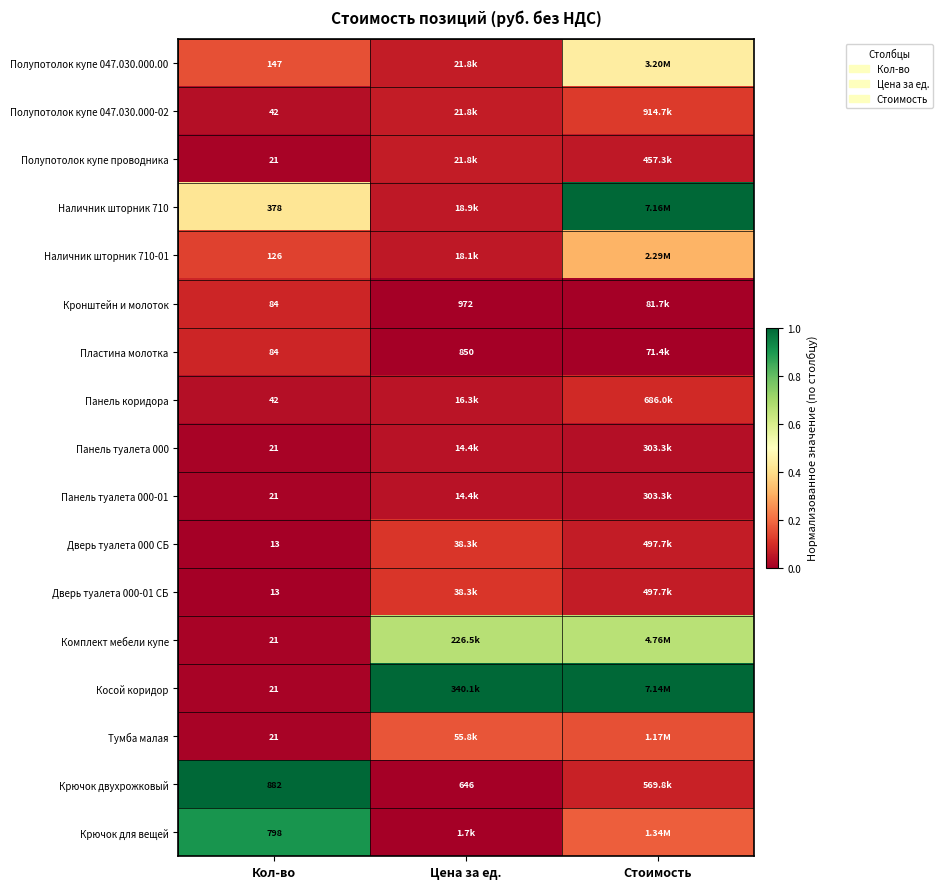

How many distinct data groups are displayed?

17